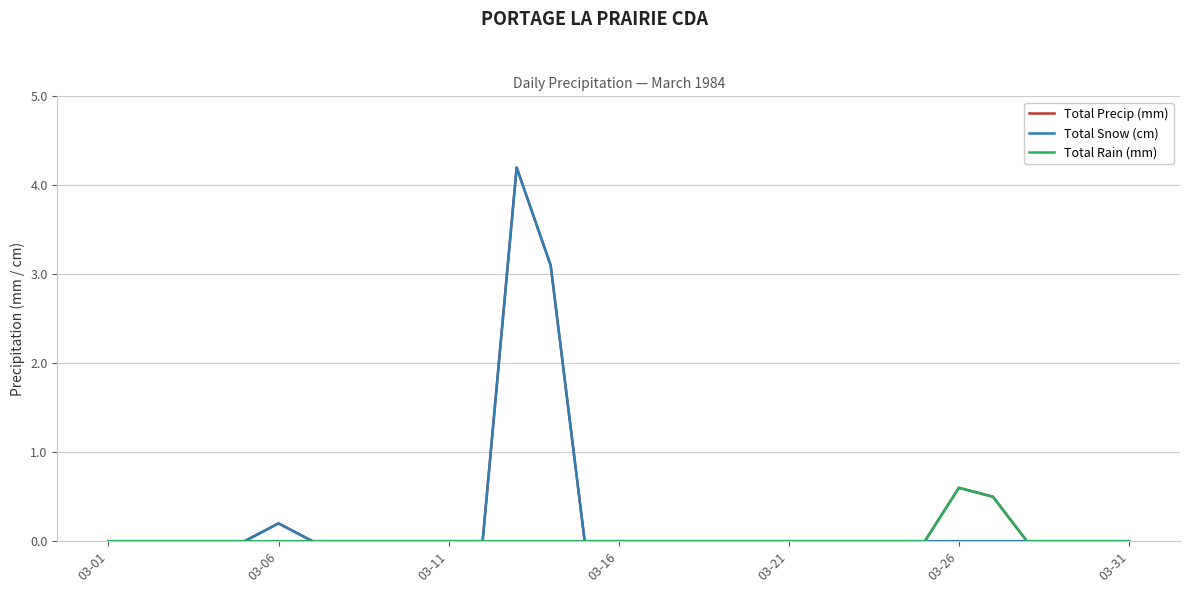

What is the greatest value displayed?

4.2